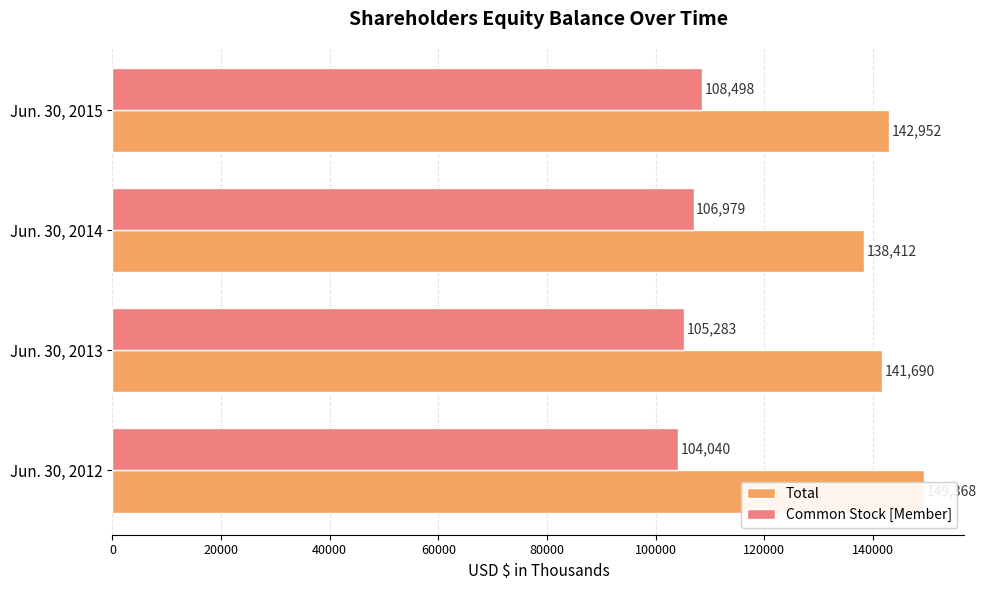

At how many categories does at least one series exceed 117488?

4